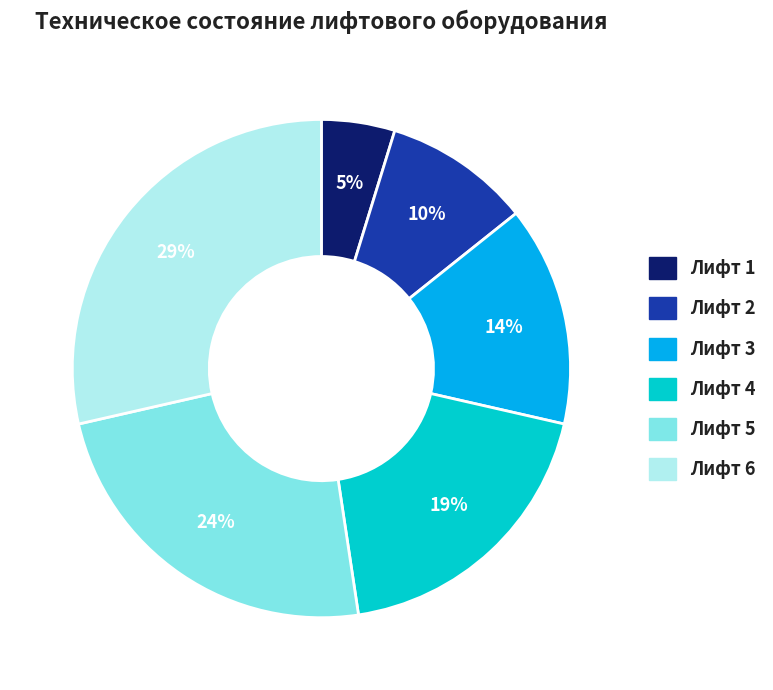

Does Лифт 4 represent more than half of the total?

No